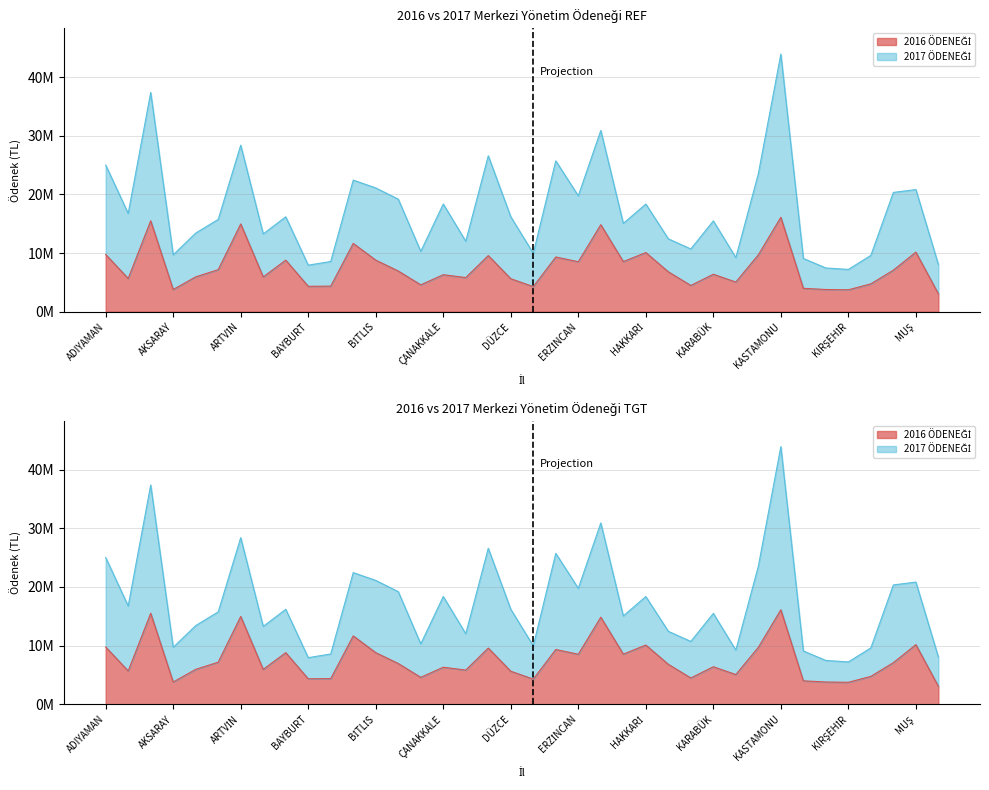

What is the sum of all 2017 ÖDENEĞİ values?

655827942